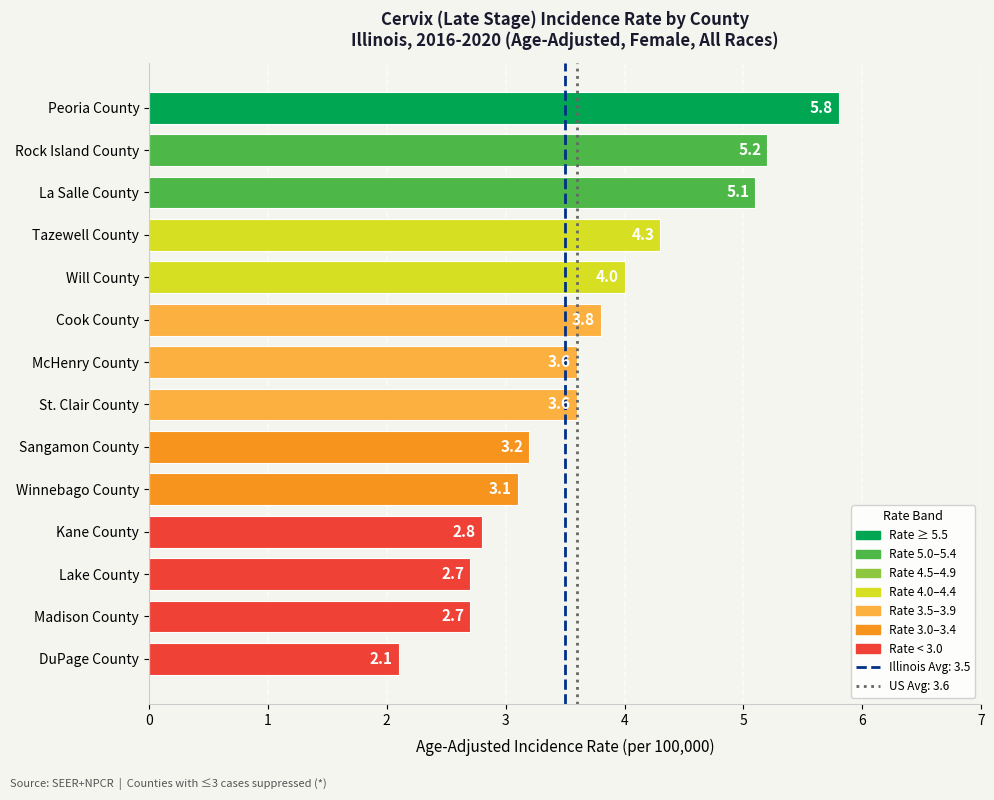

What is the label of the 14th bar from the top?

DuPage County